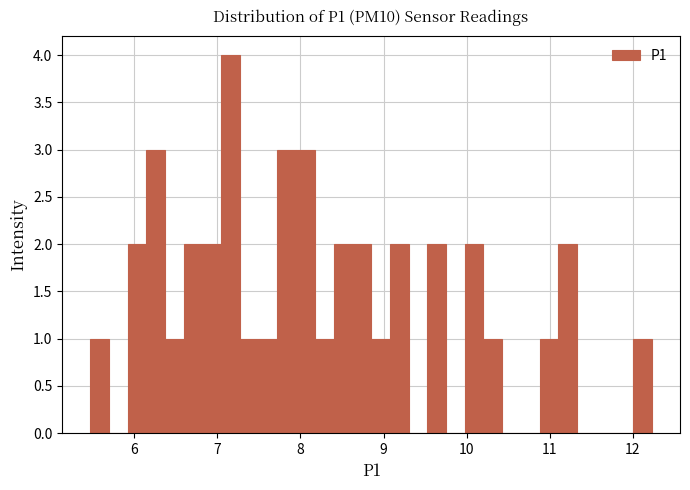

Around what value on the x-axis is the tallest bar? Give the approximate position of its centre, as read against the axis.

7.2